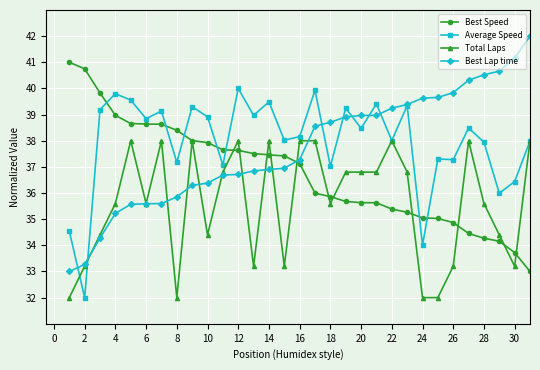

How many data points does each series have?

31